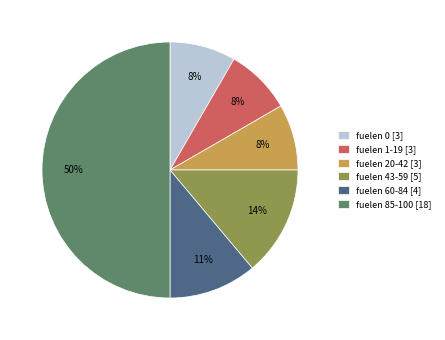

How many segments does this pie chart have?

6